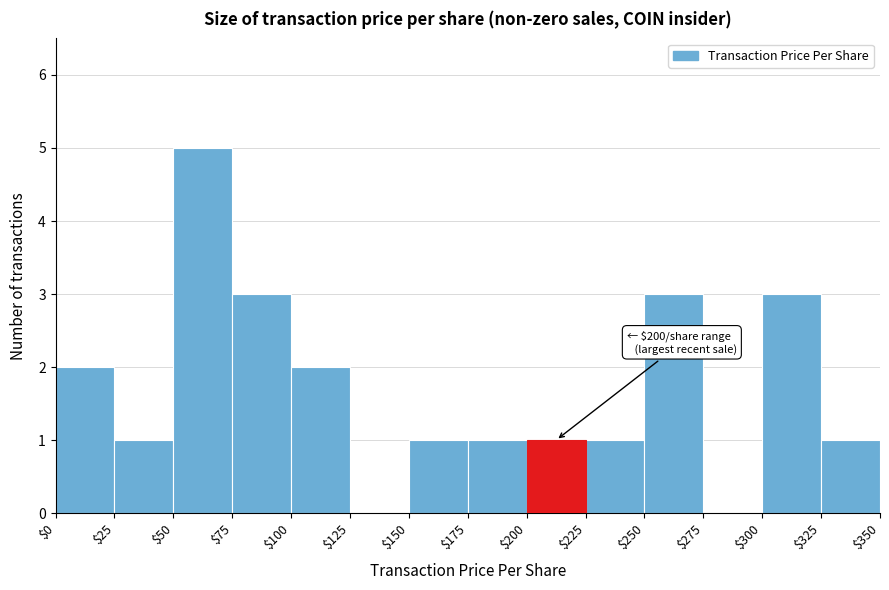

Which range on the x-axis has the tallest bar?

$50 to $75